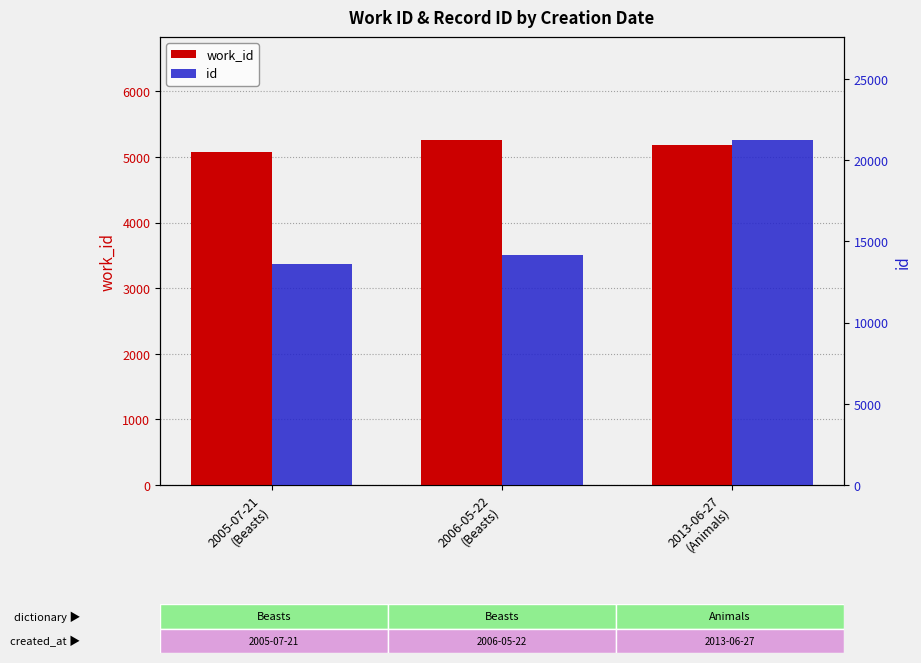

At 2013-06-27
(Animals), list the series in order from largest to smallest.

id, work_id